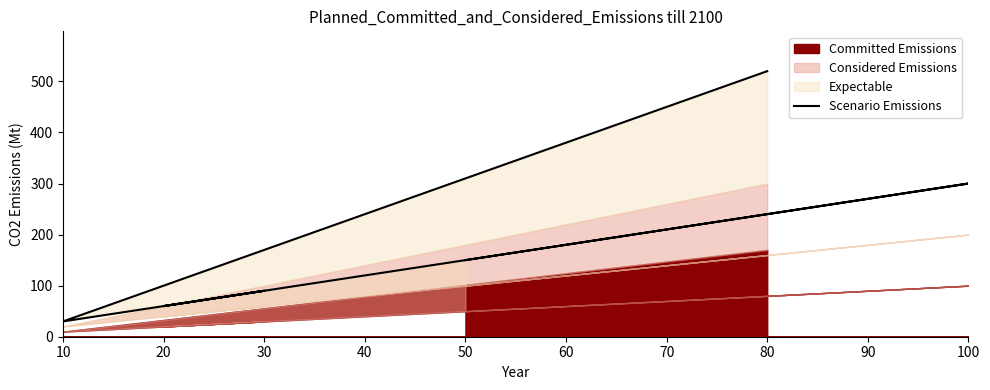

True or false: the data shows 60 at 20.

True